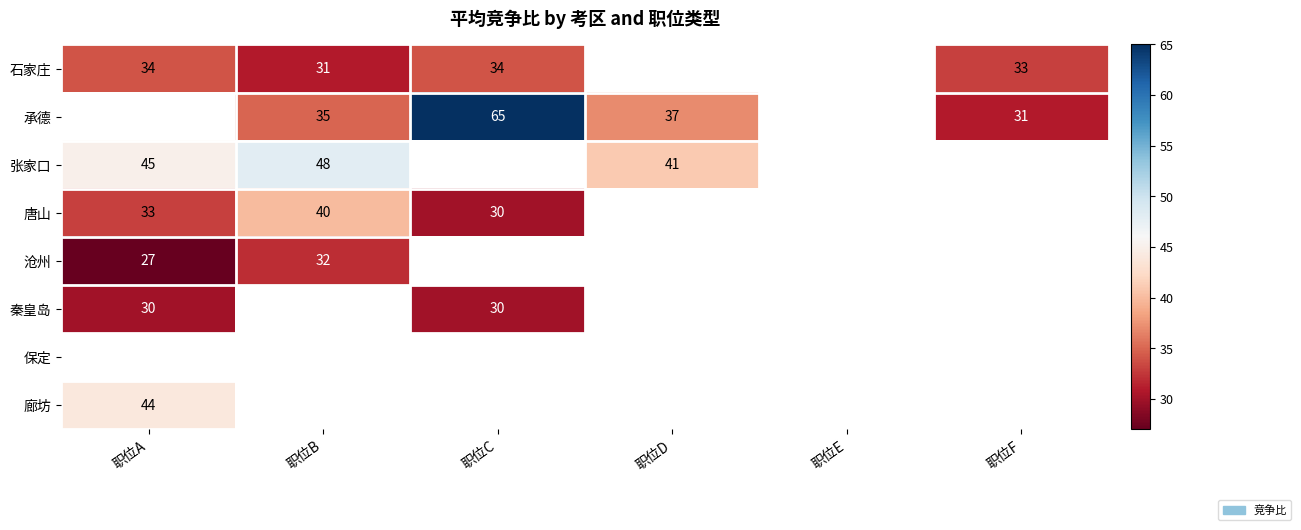

The value of 石家庄 at 职位A is 61. True or false?

False